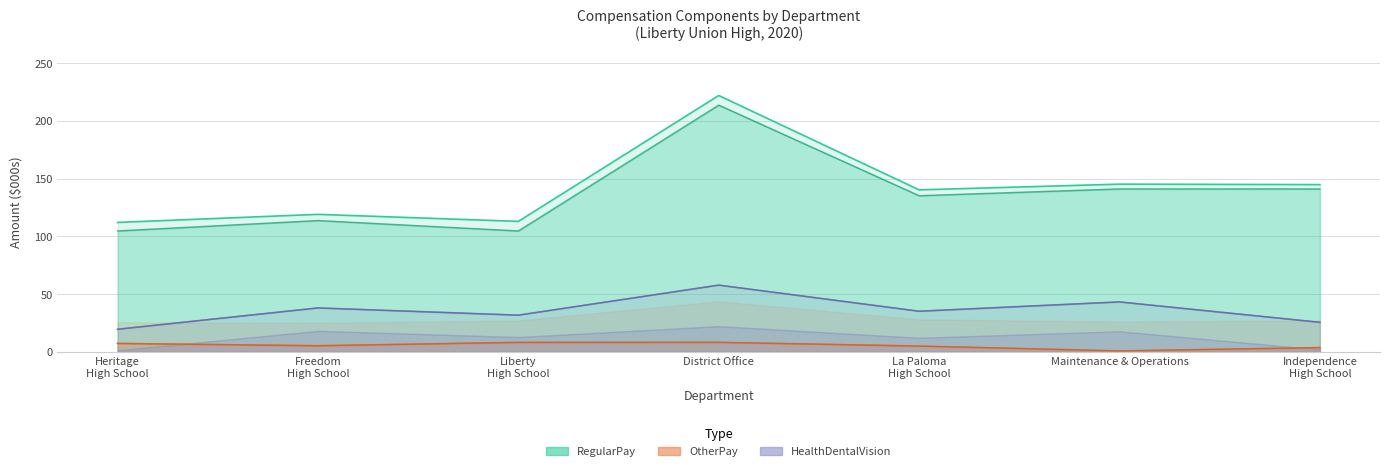

At which category does the chart reach its minimum across all series?

Maintenance & Operations